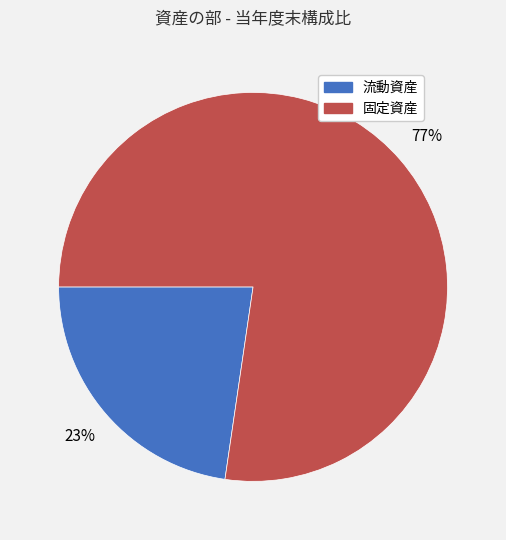

Combined, do 固定資産 and 流動資産 account for over 50%?

Yes